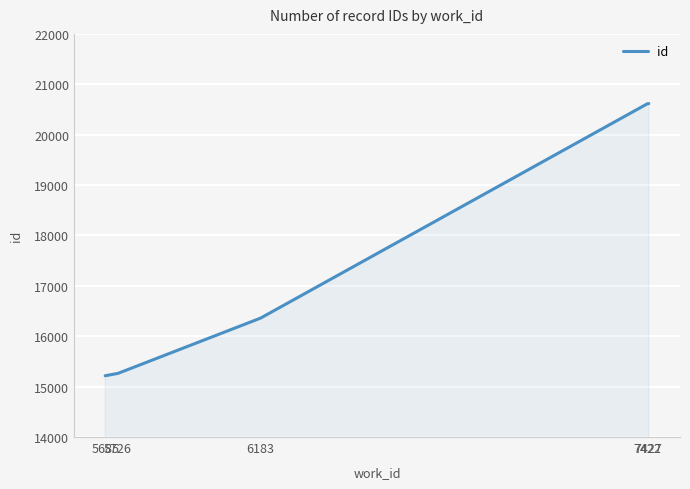

How many lines are shown in the chart?

1